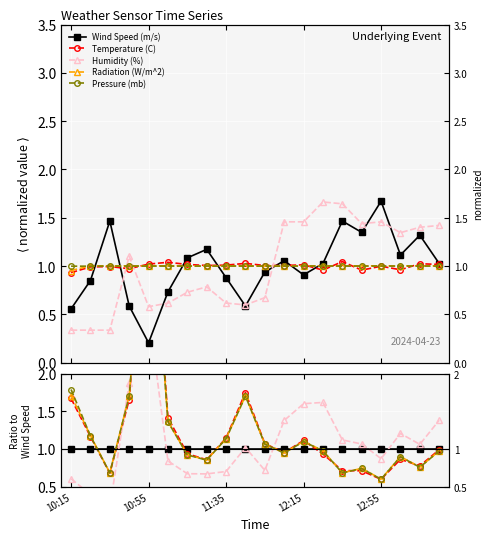

What are all the series names shown in the legend?

Wind Speed (m/s), Temperature (C), Humidity (%), Radiation (W/m^2), Pressure (mb)